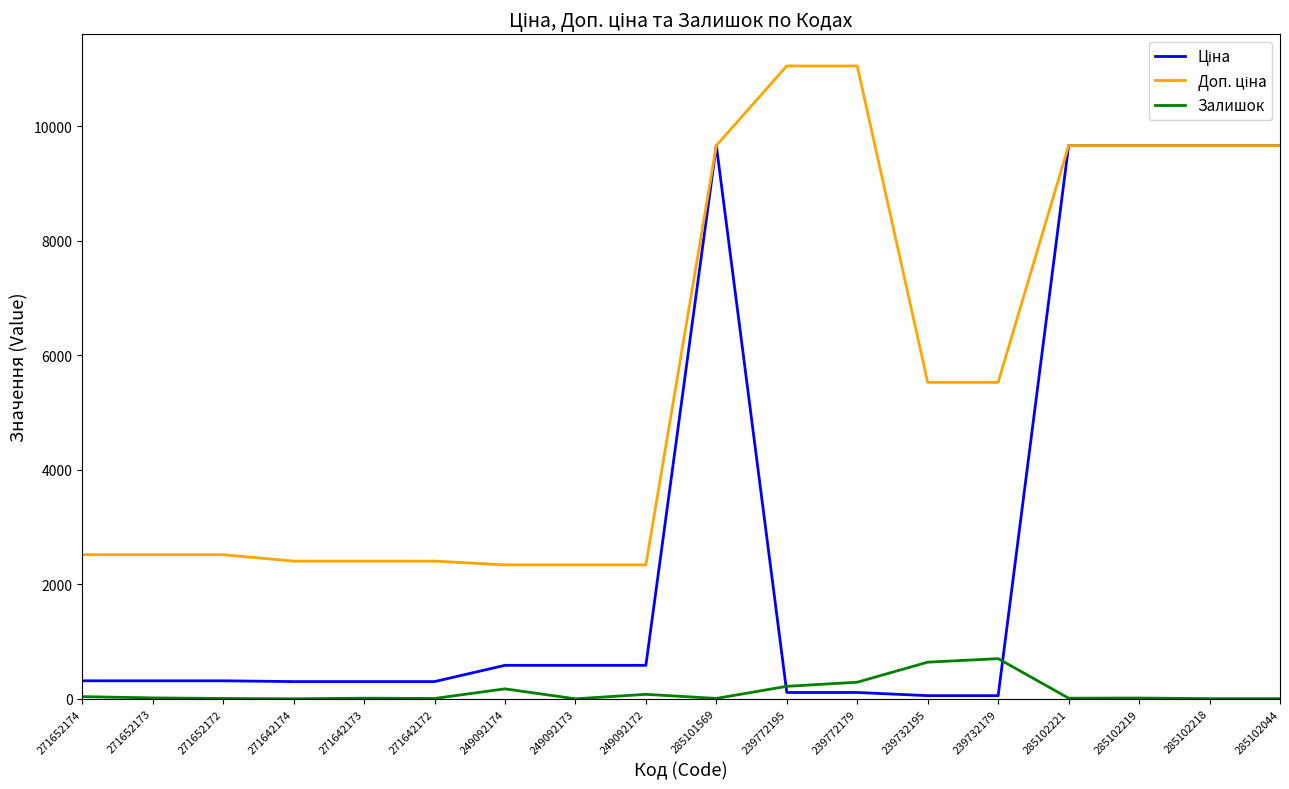

What is the maximum value shown in the chart?

11055.0